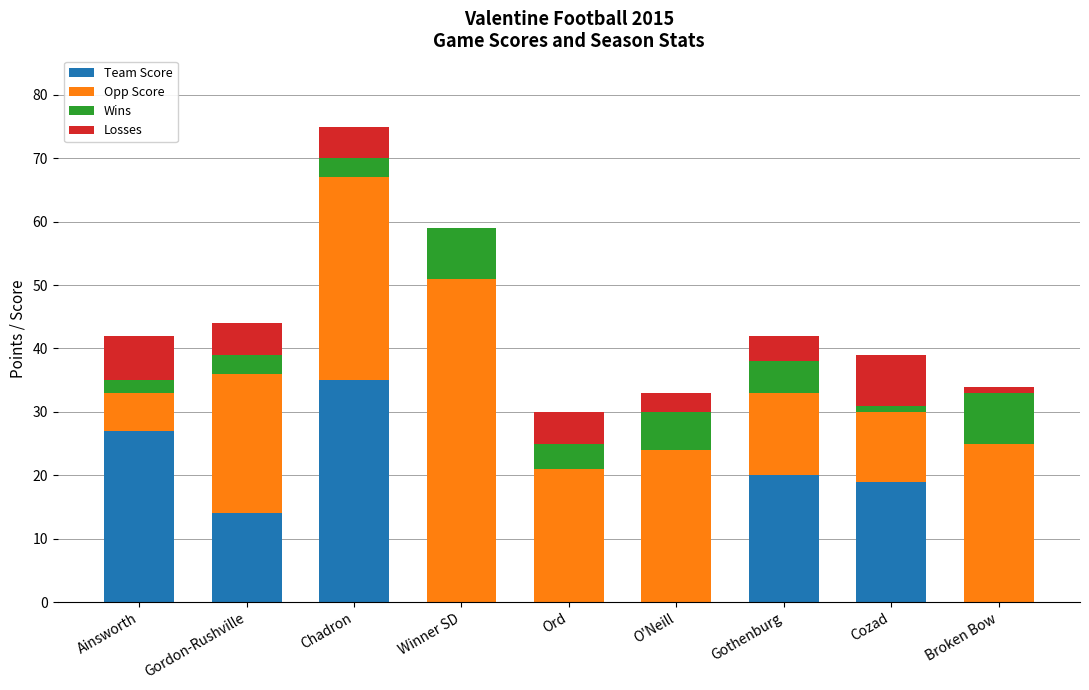

What is the sum of all Team Score values?

115